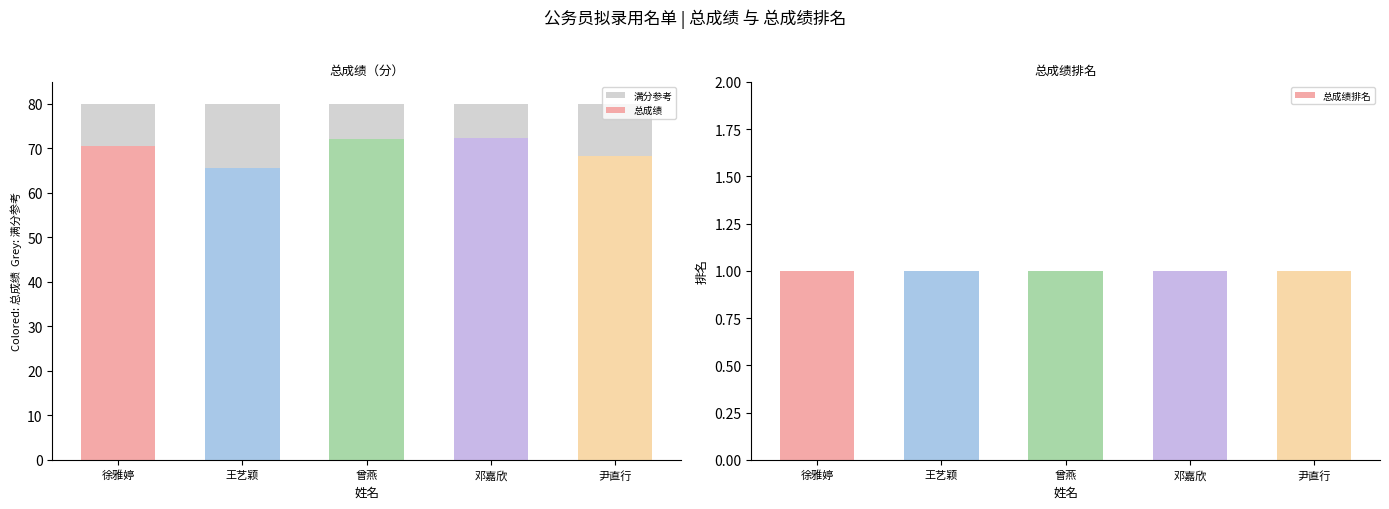

Reading left to right, what are all the values shown in this chart?

满分参考: 80.0	80.0	80.0	80.0	80.0
总成绩: 70.6	65.7	72.1	72.2	68.4
总成绩排名: 1.0	1.0	1.0	1.0	1.0